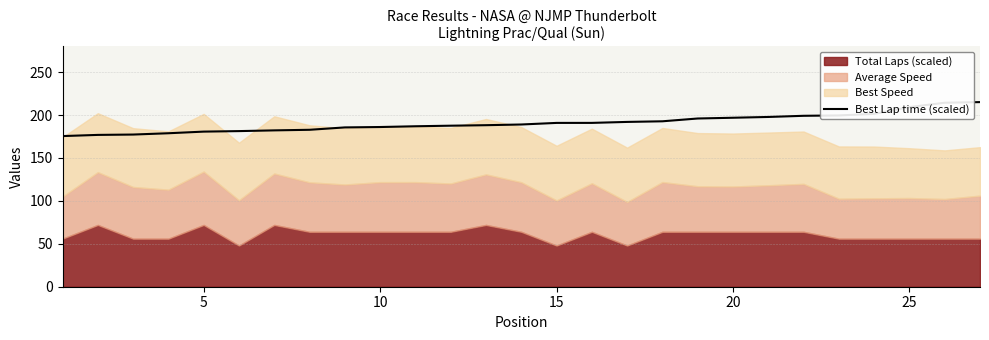

True or false: Best Lap time (scaled) has a value of 114.8 at 15.

False